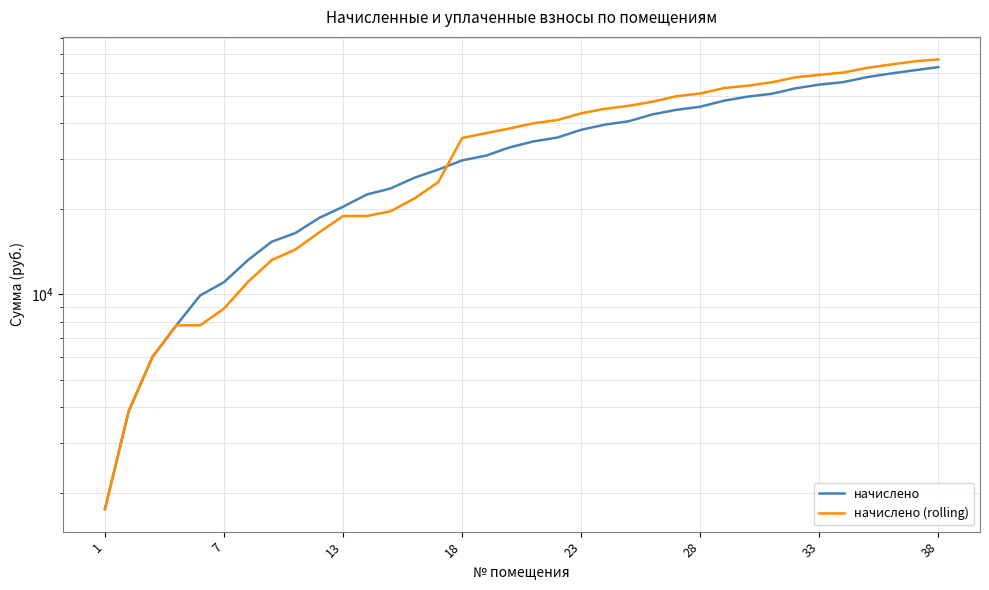

How many categories are shown in the chart?

36